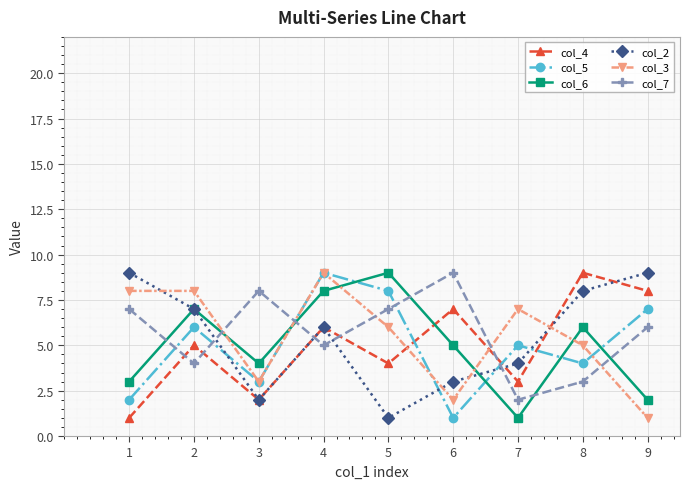

What is the difference between the highest and lowest values at 7?

6